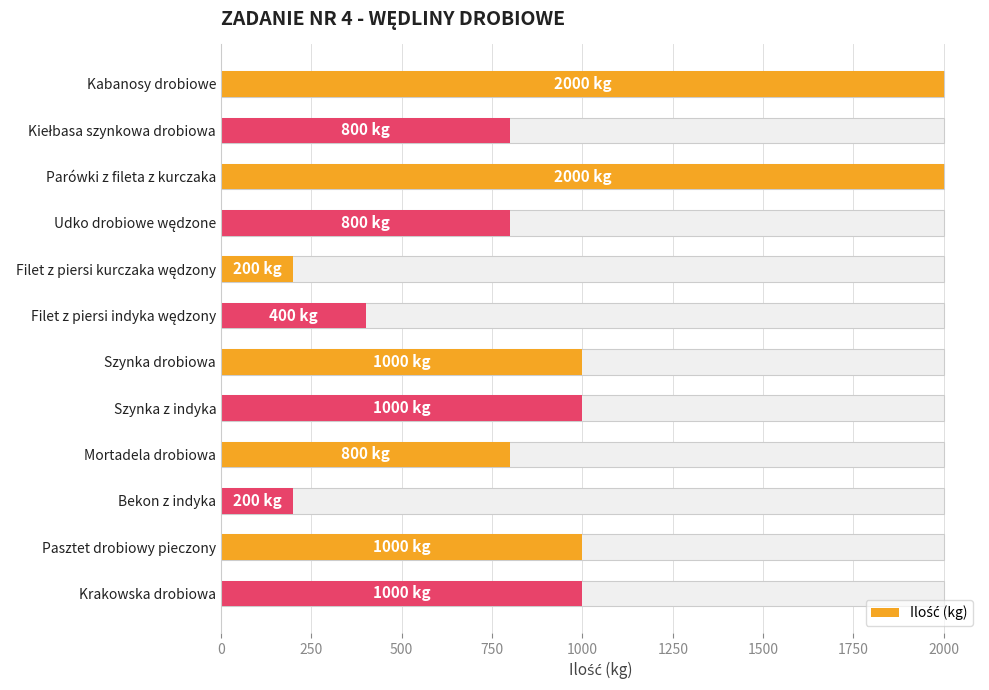

What is the value of the 10th bar from the left?

200